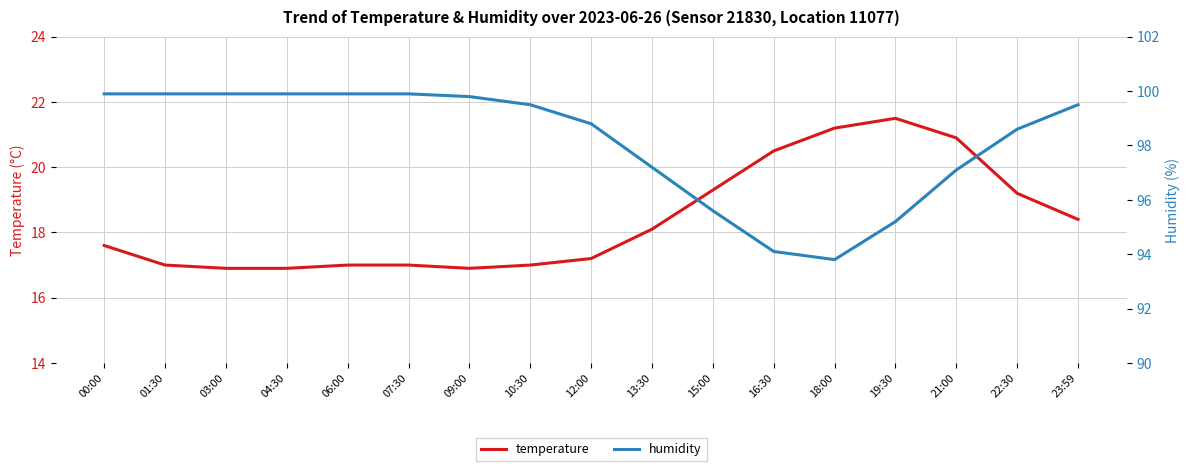

What is the difference between the maximum and minimum values in the humidity series?

6.1